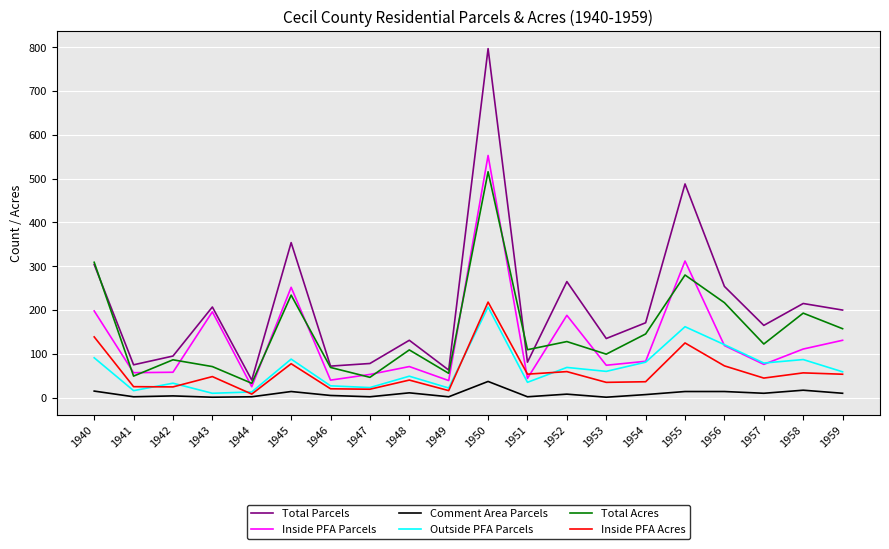

Which series has the widest spread of values?

Total Parcels